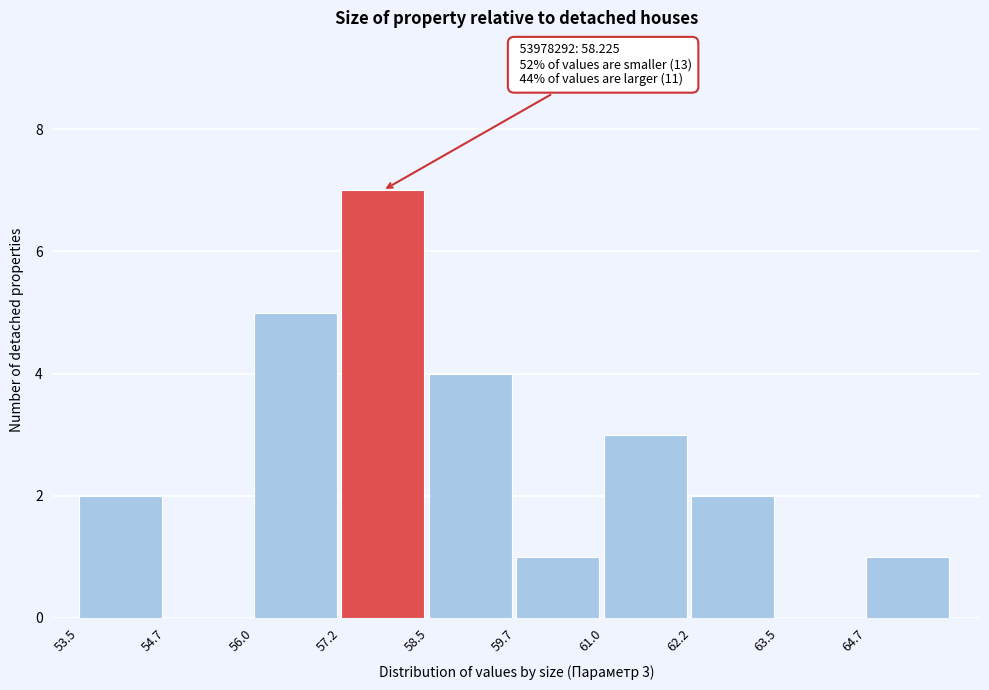

Which range on the x-axis has the tallest bar?

57.2 to 58.4